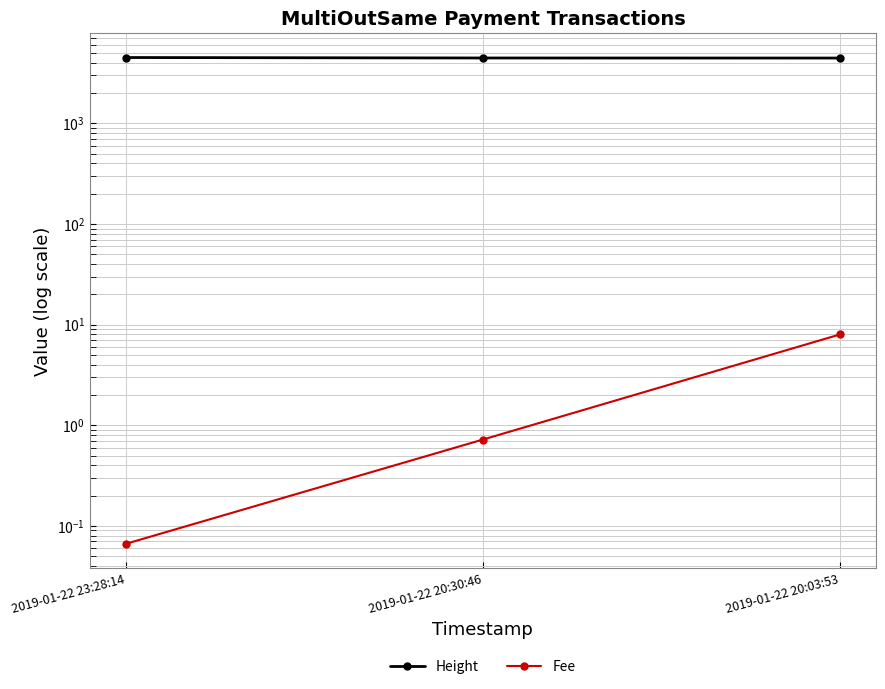

What is the difference between the Height values at 2019-01-22 20:30:46 and 2019-01-22 23:28:14?

47.0